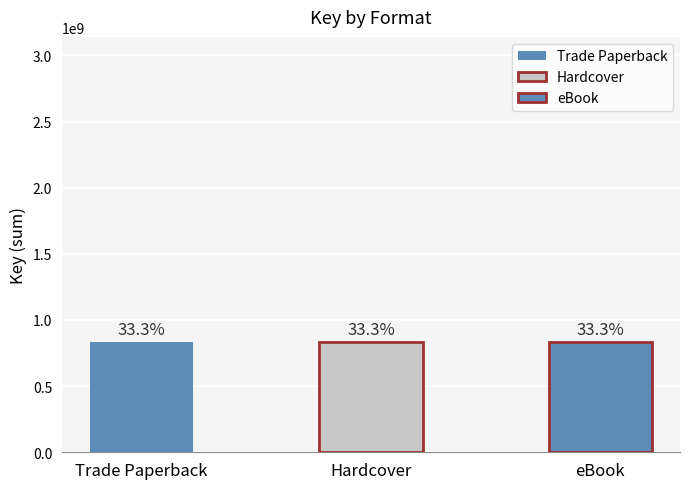

Does the chart contain any negative values?

No